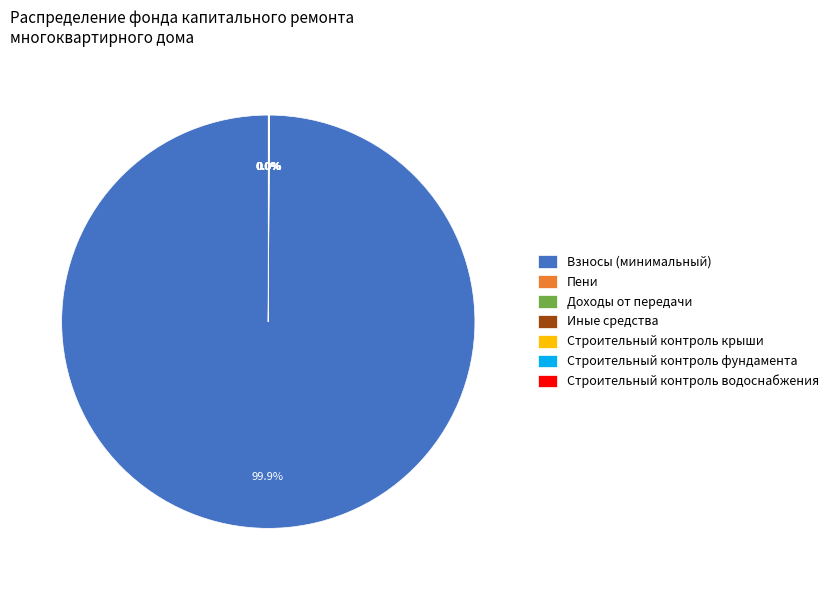

Is there a majority slice in this chart?

Yes